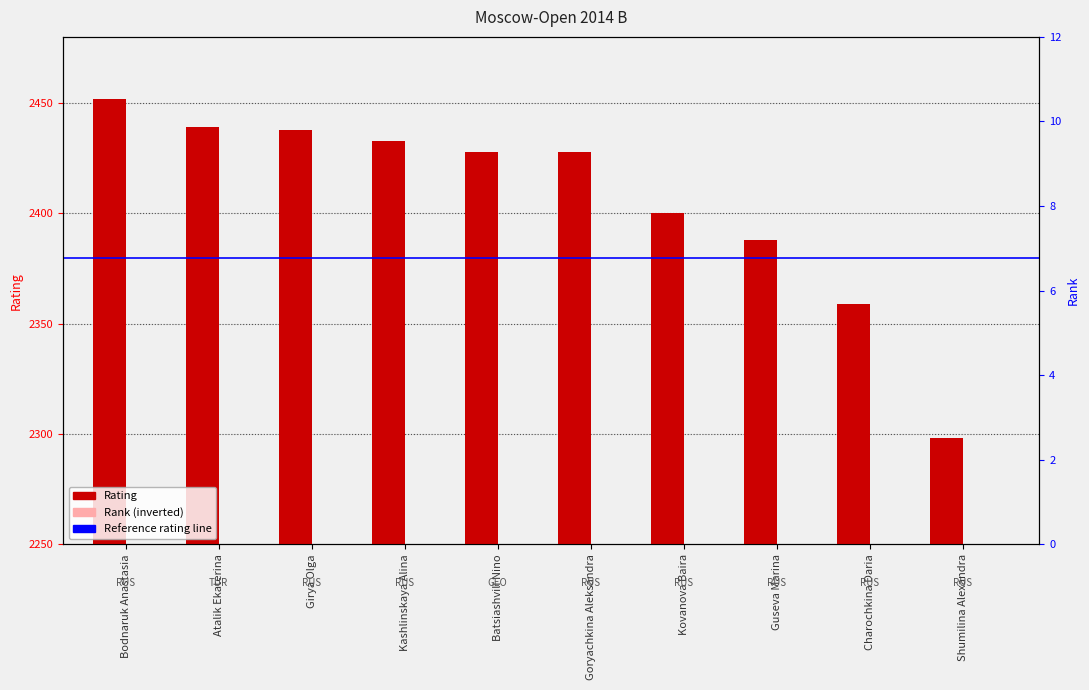

How many groups of bars are there?

10